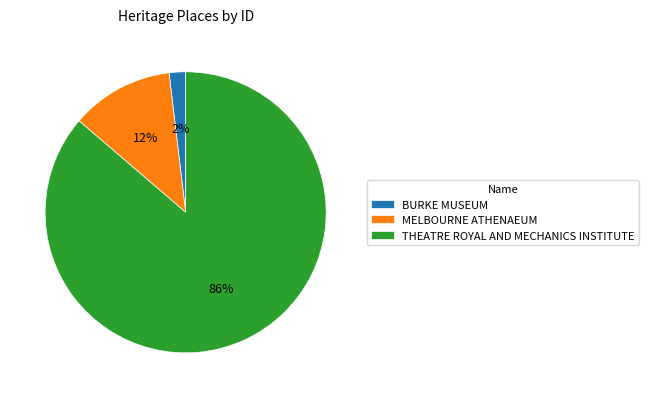

Is the sum of BURKE MUSEUM and MELBOURNE ATHENAEUM greater than half?

No